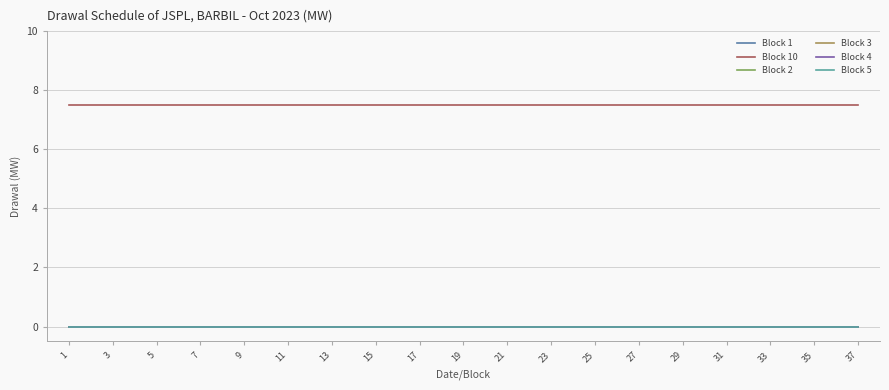

Does the chart have visible grid lines?

Yes